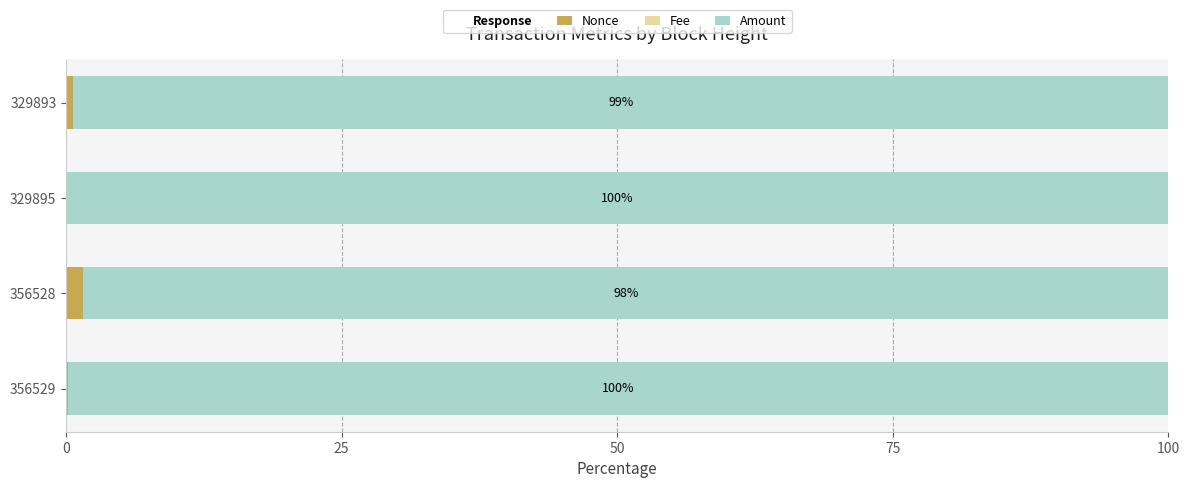

True or false: Nonce has a value of 0.0 at 329895.

True